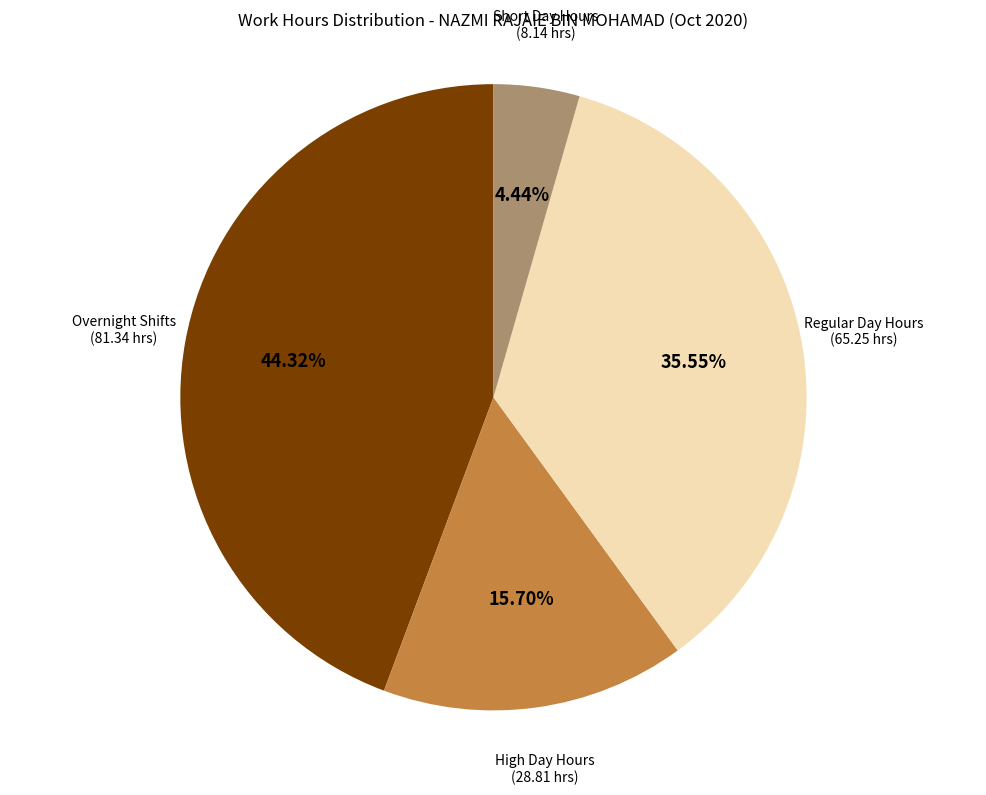

Is there a majority slice in this chart?

No